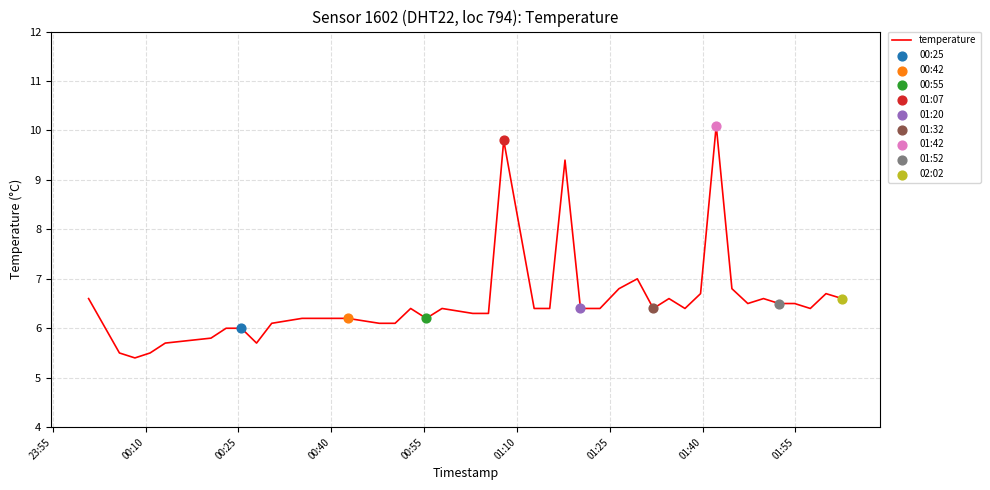

What is the minimum value shown in the chart?

5.4